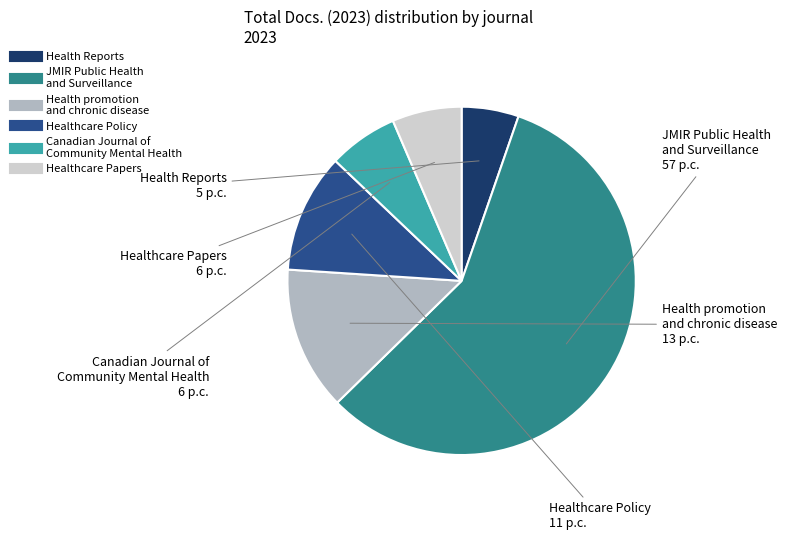

Is there a majority slice in this chart?

Yes